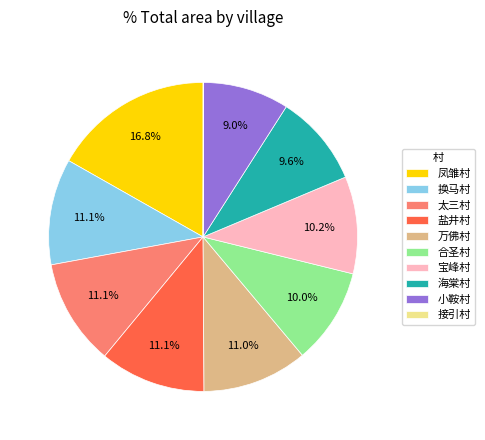

Which slice is the largest?

凤雏村